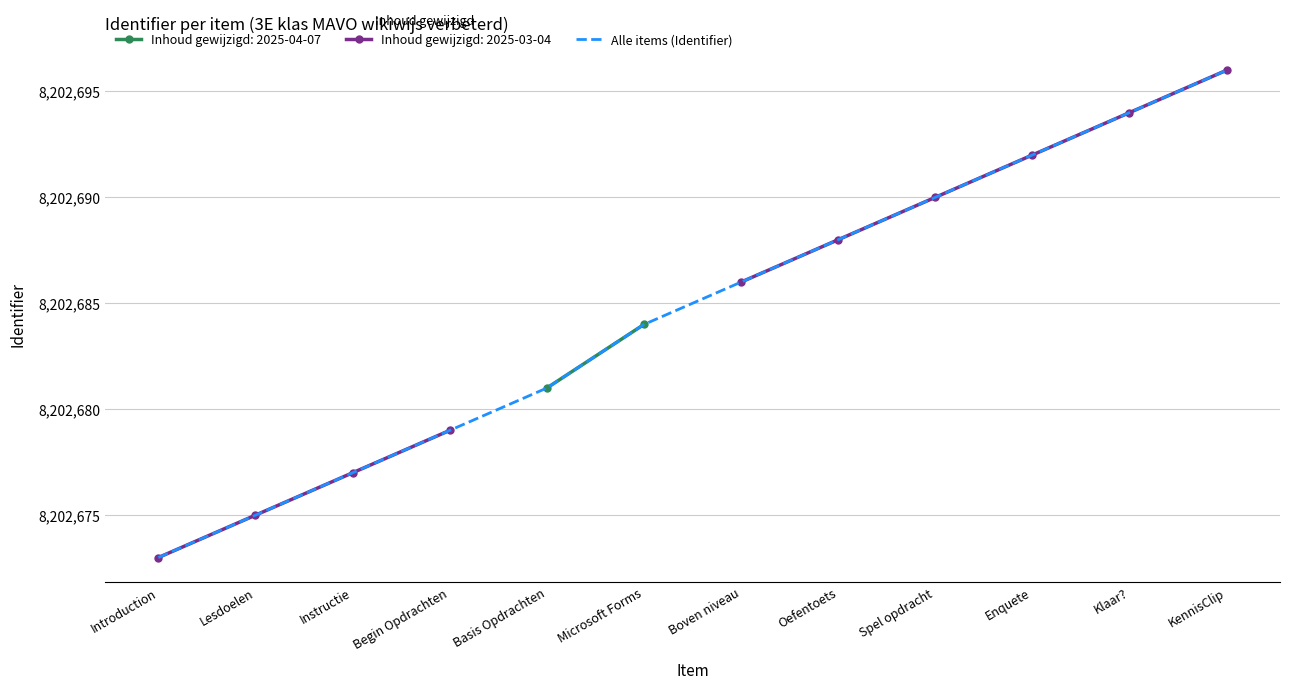

What is the change in value from Instructie to Begin Opdrachten?

+2